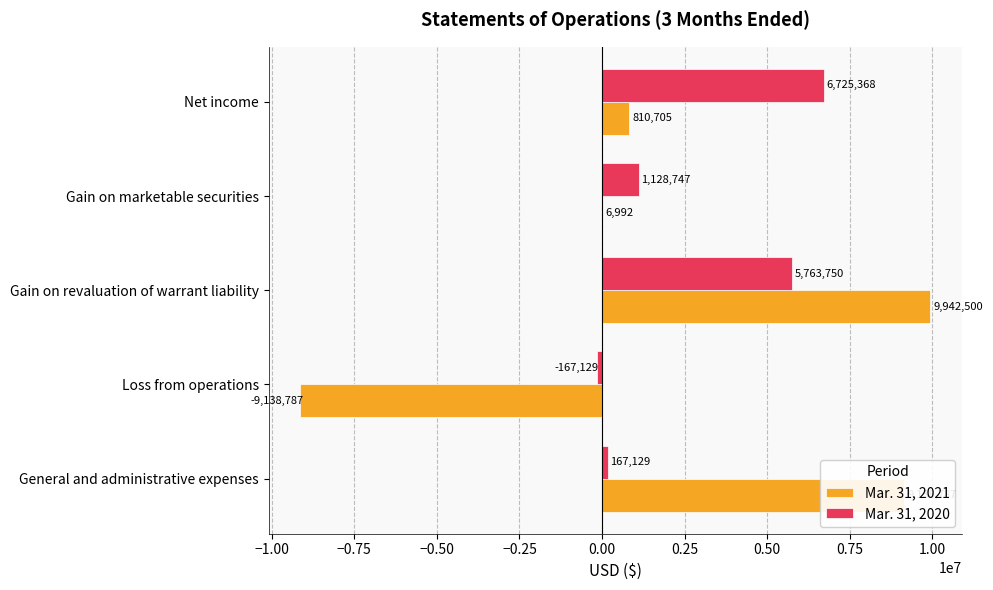

How many data points does each series have?

5